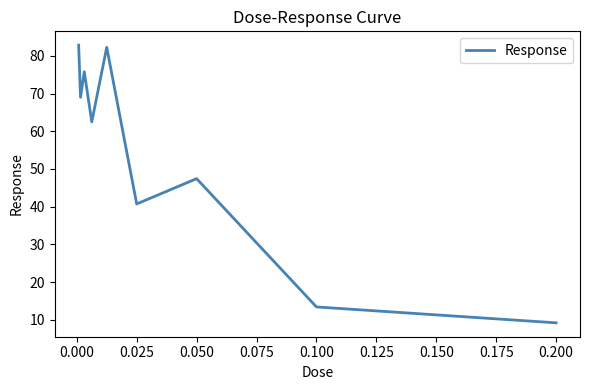

What is the minimum value shown in the chart?

9.2